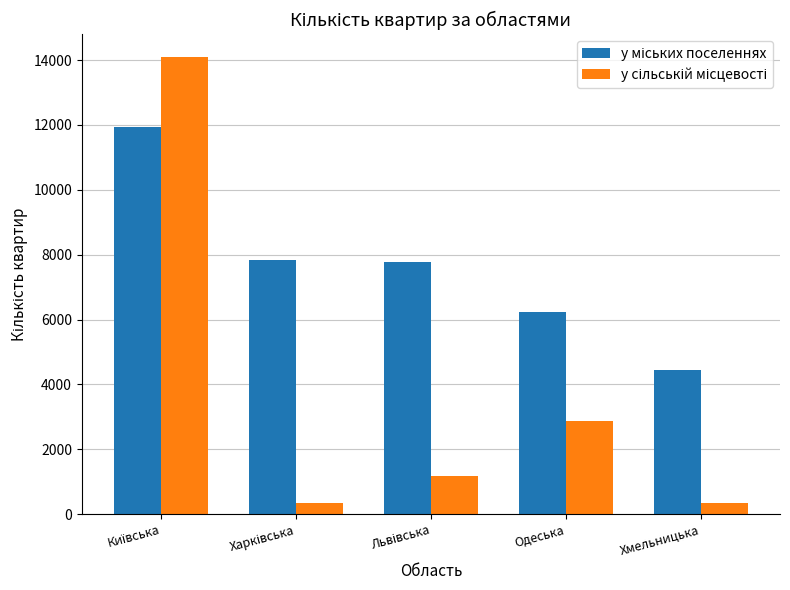

How many data points does each series have?

5